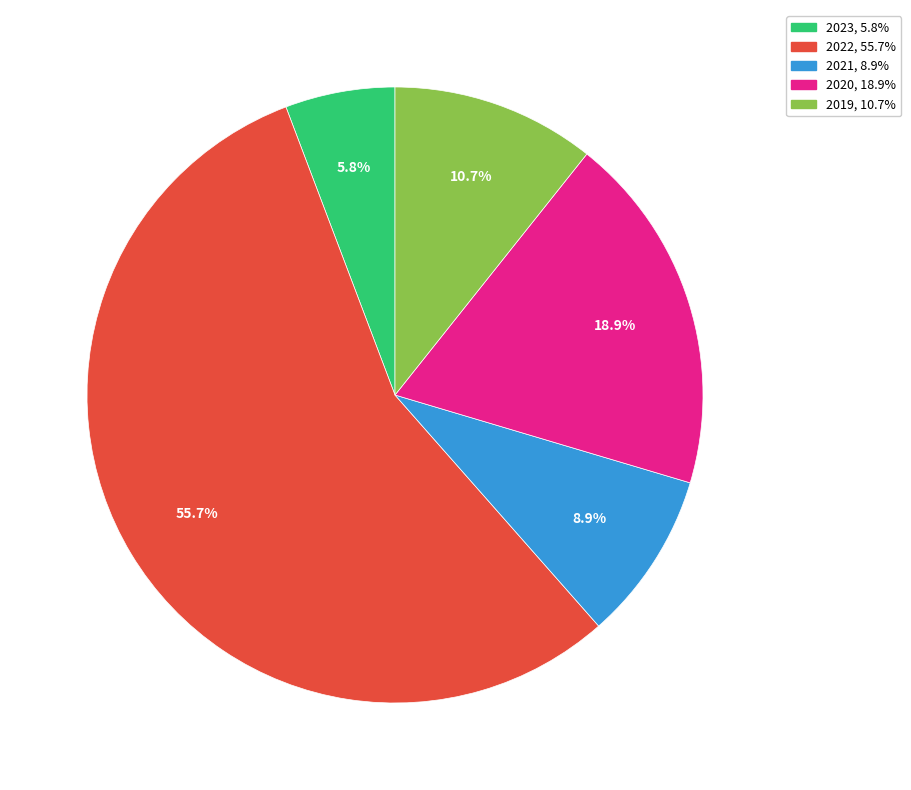

Does any single category account for the majority?

Yes